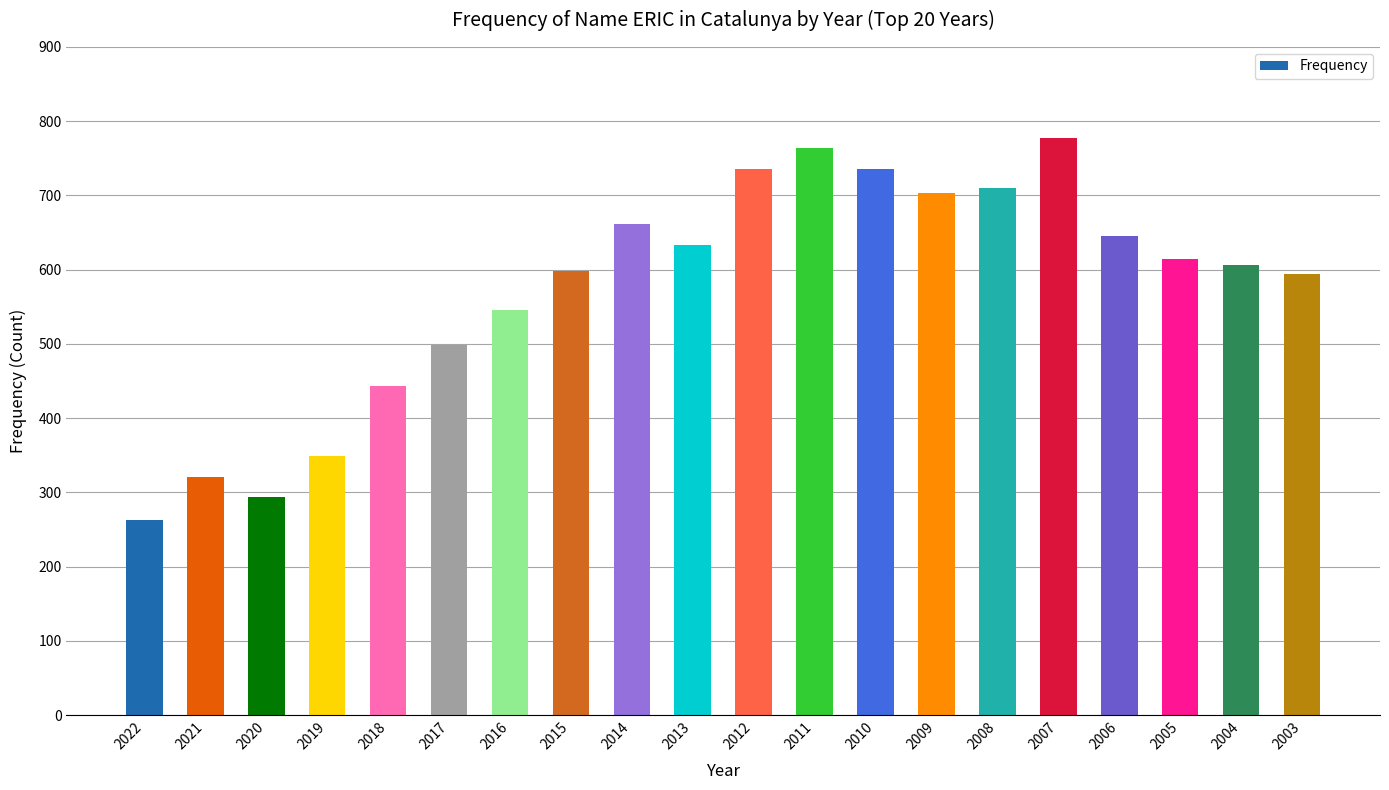

Are the bars grouped side by side (vs. stacked)?

No